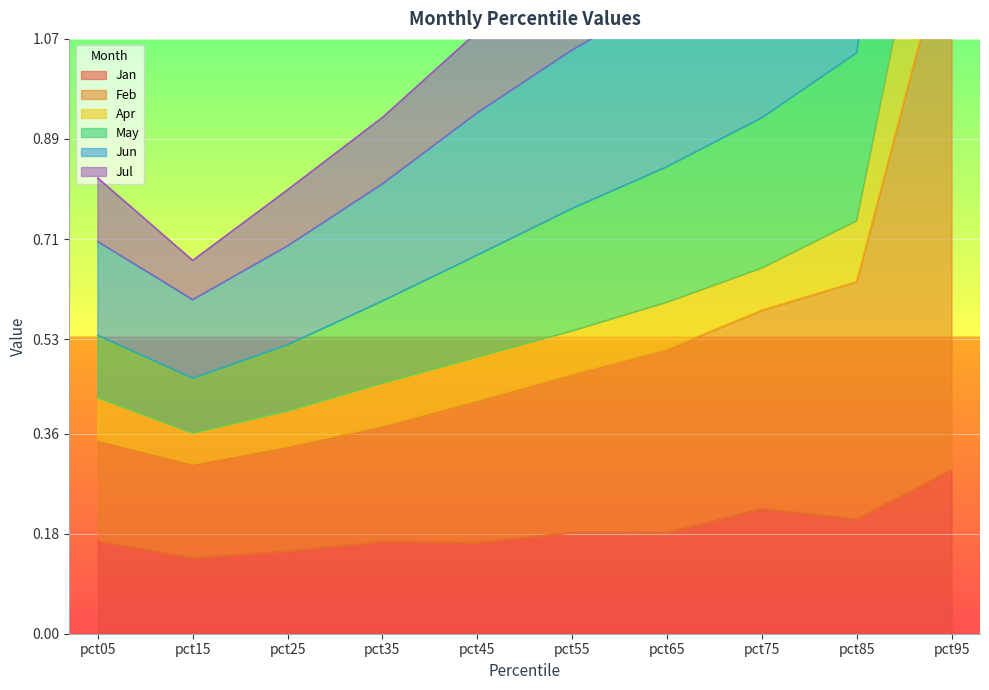

Which series has the largest total across all categories?

Jul